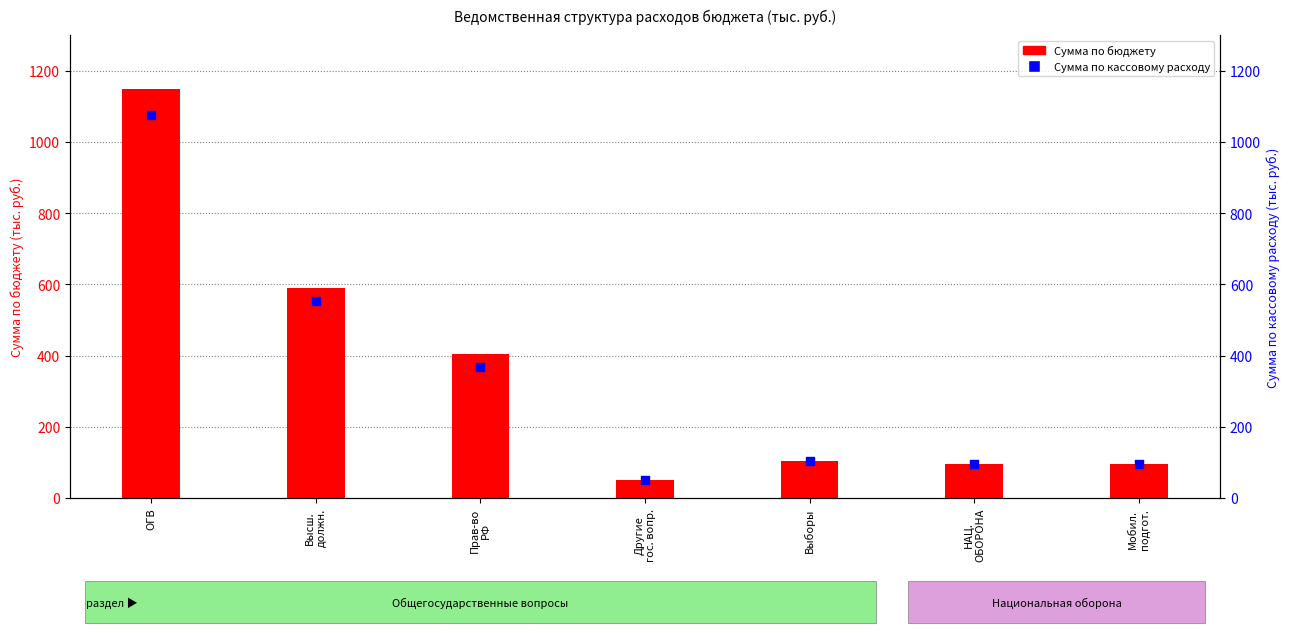

What is the total value across all series at Выборы?

208